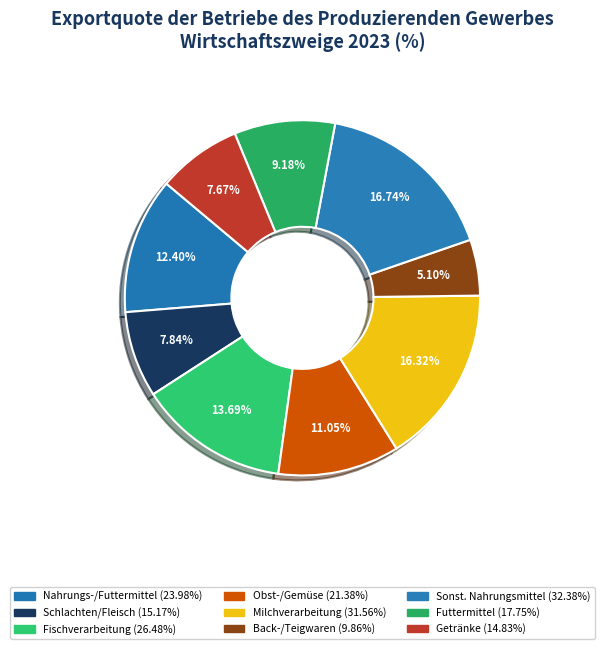

Is there a majority slice in this chart?

No